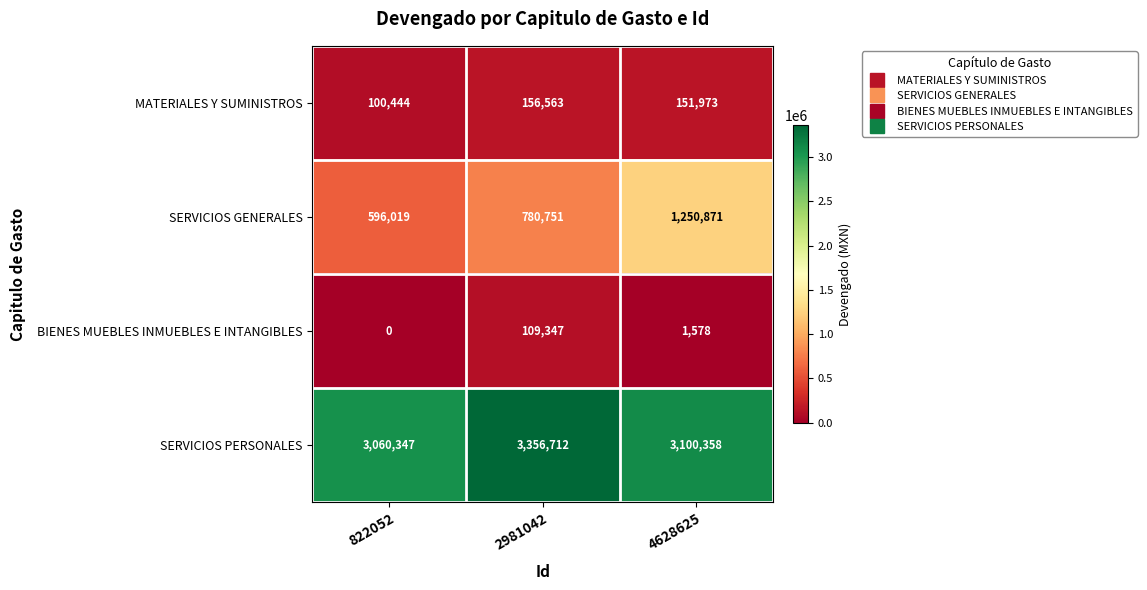

Is it true that SERVICIOS PERSONALES equals 3356712 at 2981042?

True